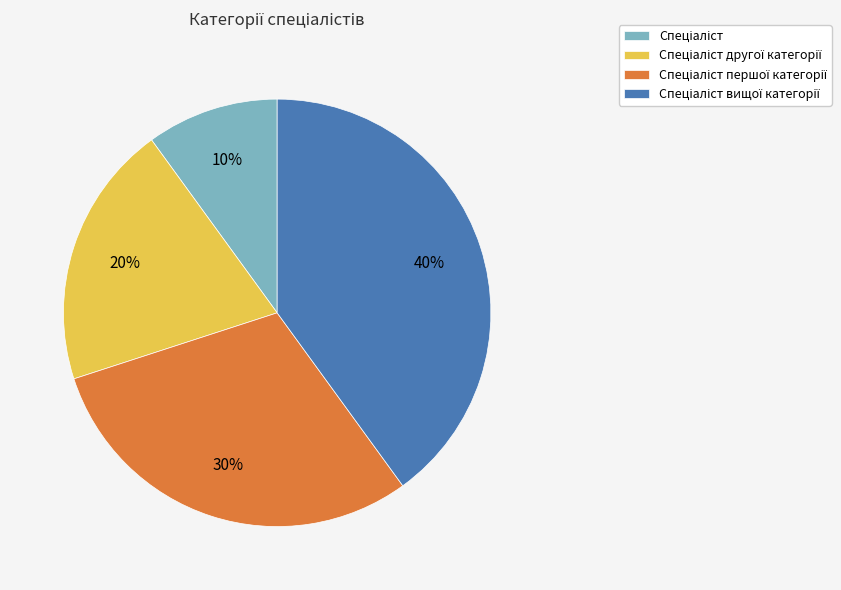

How many segments does this pie chart have?

4